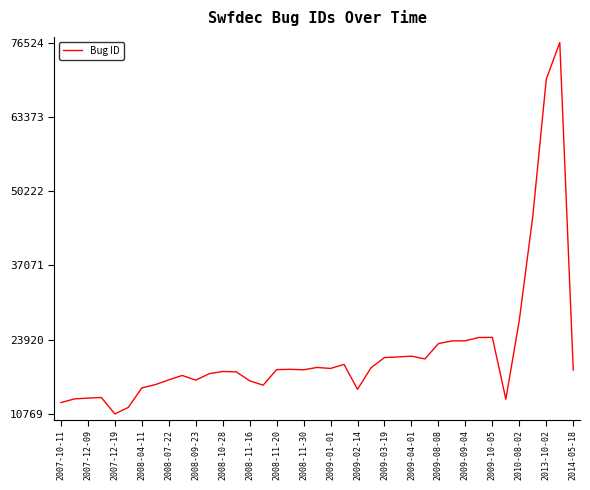

What is the greatest value displayed?

76524